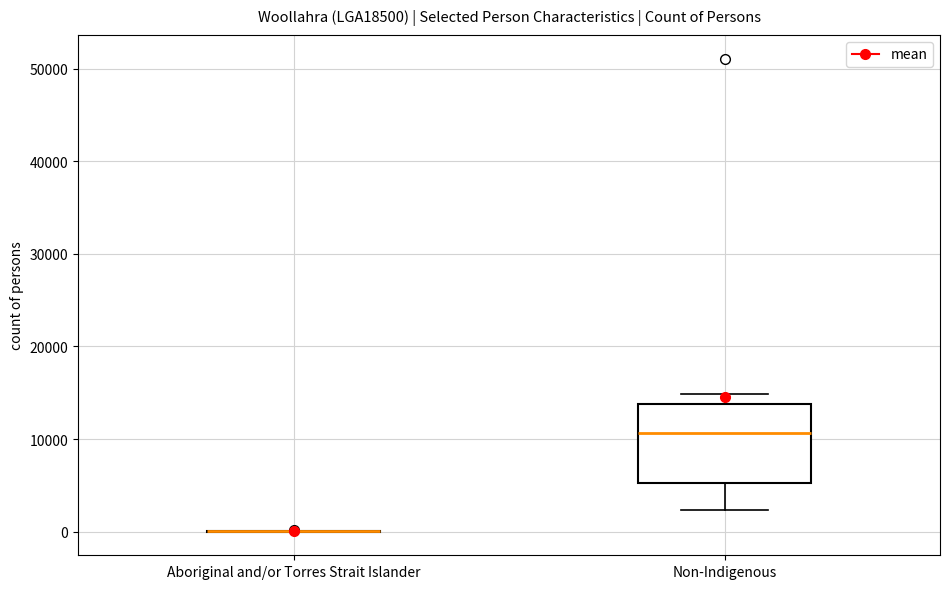

Reading left to right, transcribe this box plot: for each box, give where its median line is, the range the box spans, and where its two whiskers end, as read against the y-axis. The values are not printed on the chart, so give them approximately, as read against the axis.

Aboriginal and/or Torres Strait Islander: box collapsed to a line at 0, whiskers 0 to 0
Non-Indigenous: median 11000, box 5000 to 14000, whiskers 2000 to 15000